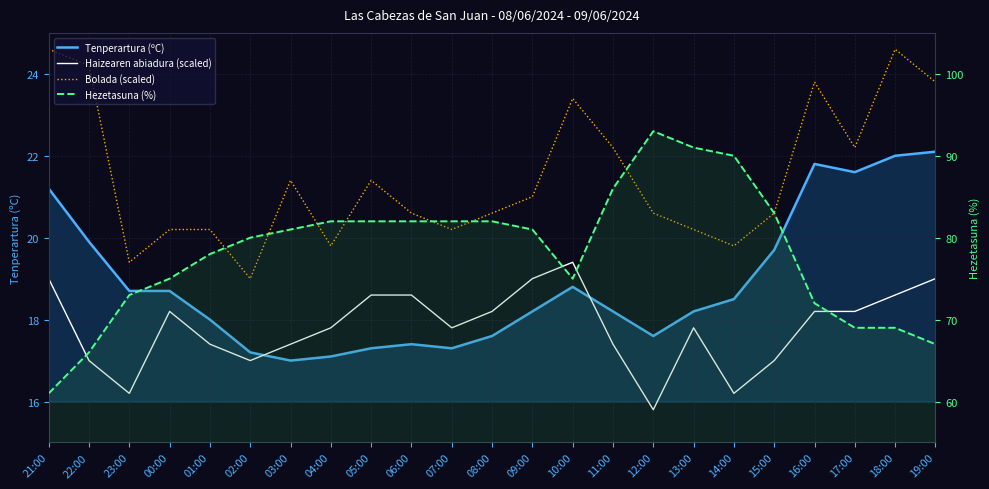

At 18:00, list the series in order from smallest to largest.

Haizearen abiadura (scaled), Tenperartura (ºC), Bolada (scaled), Hezetasuna (%)